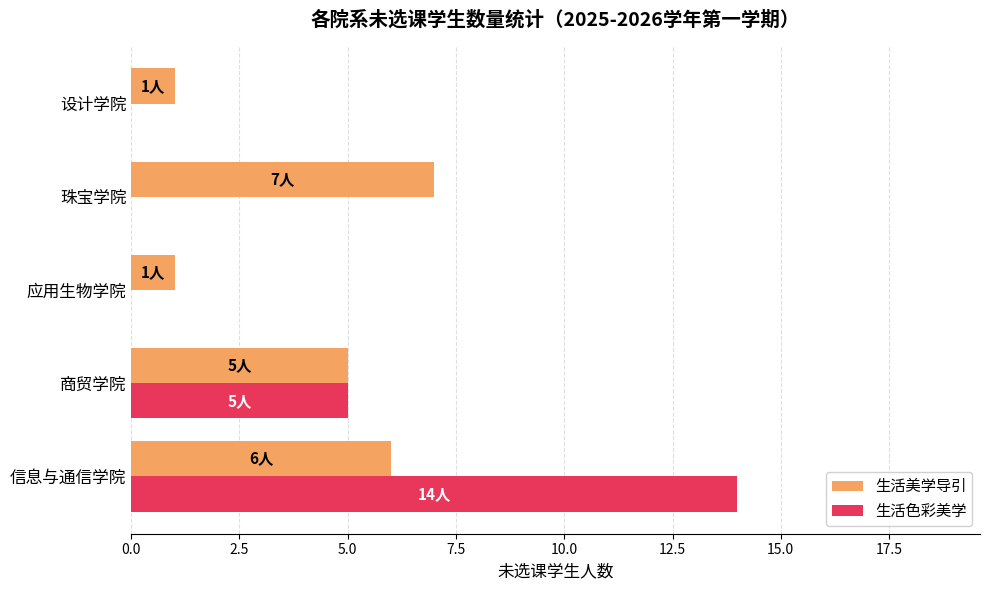

At which label does 生活美学导引 reach its peak?

珠宝学院